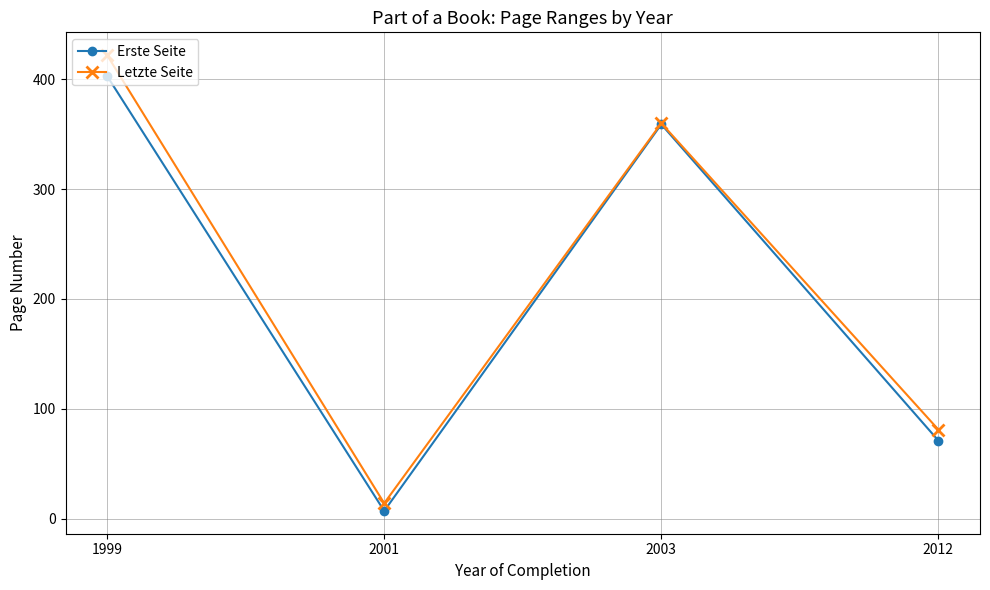

What is the maximum value for Letzte Seite?

422